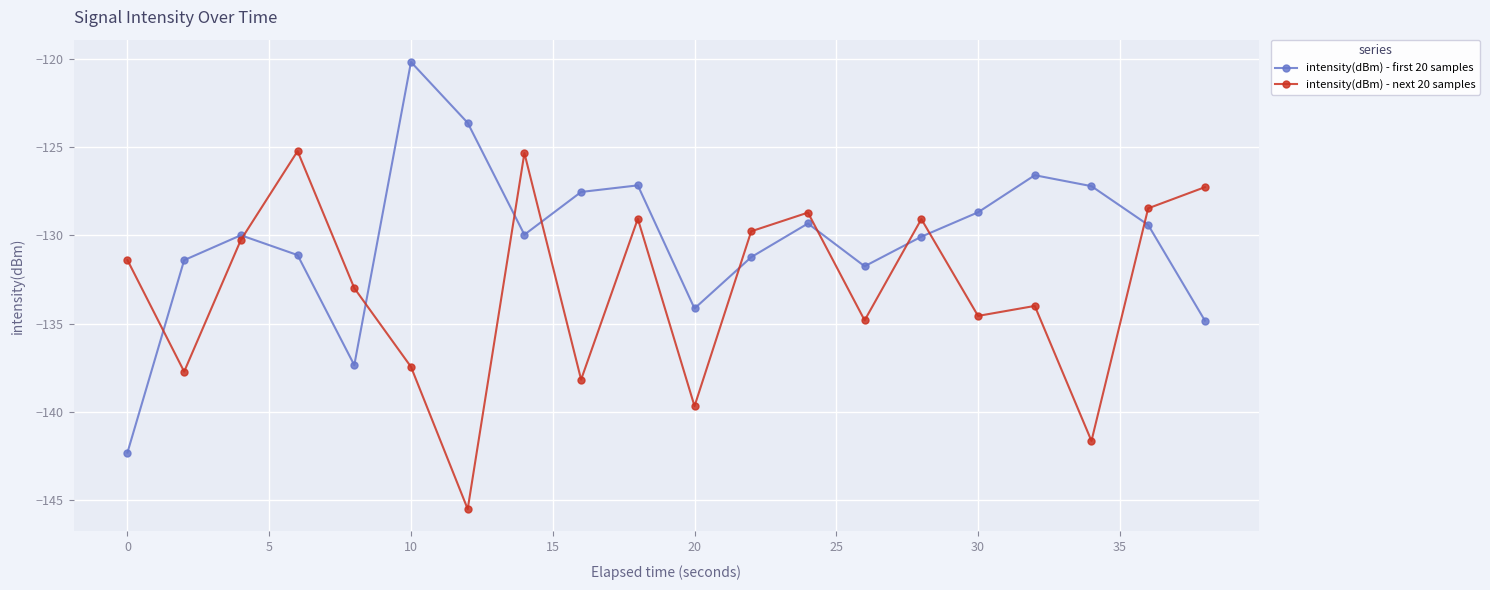

Which series has the largest total across all categories?

intensity(dBm) - first 20 samples